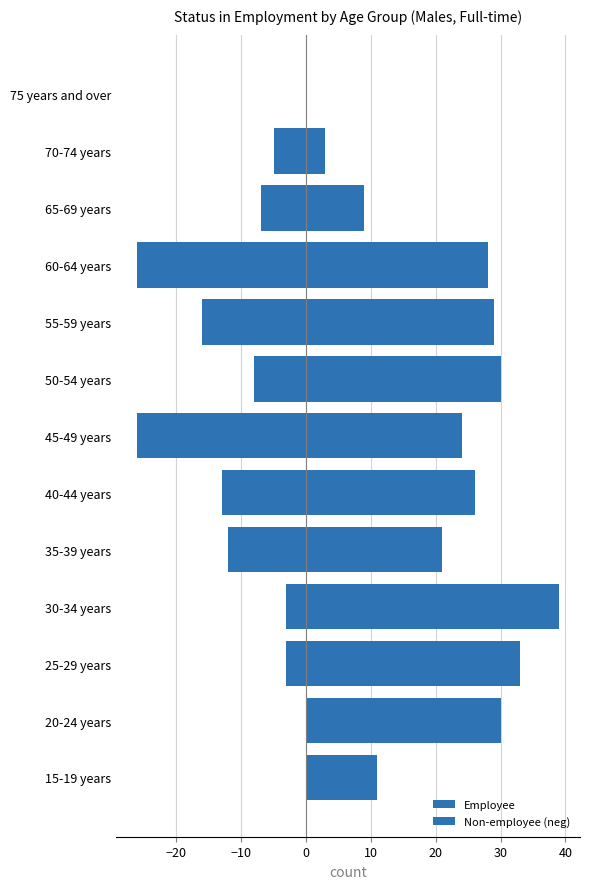

The value of Employee at −10 is 10. True or false?

False